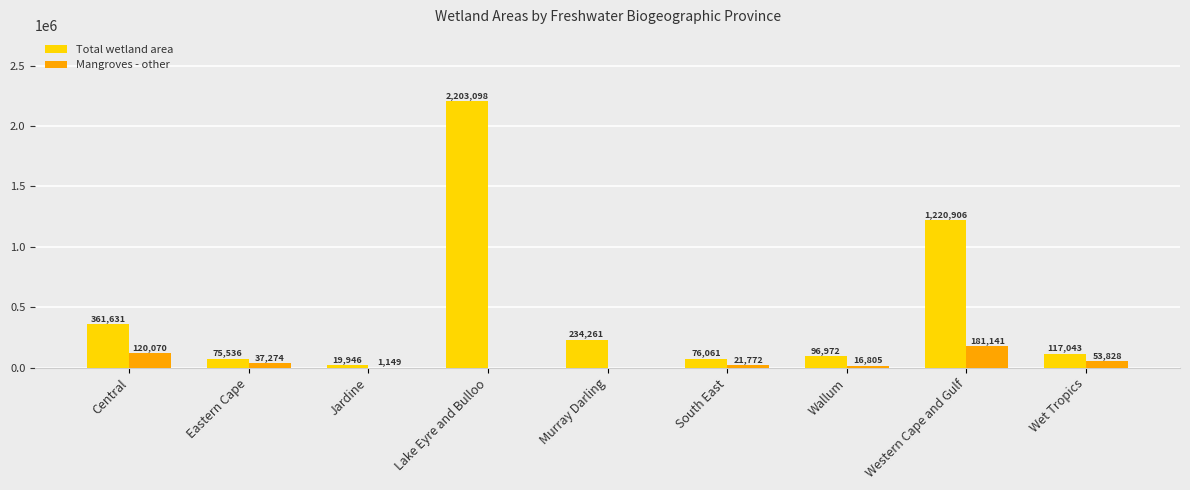

What is the greatest value displayed?

2203098